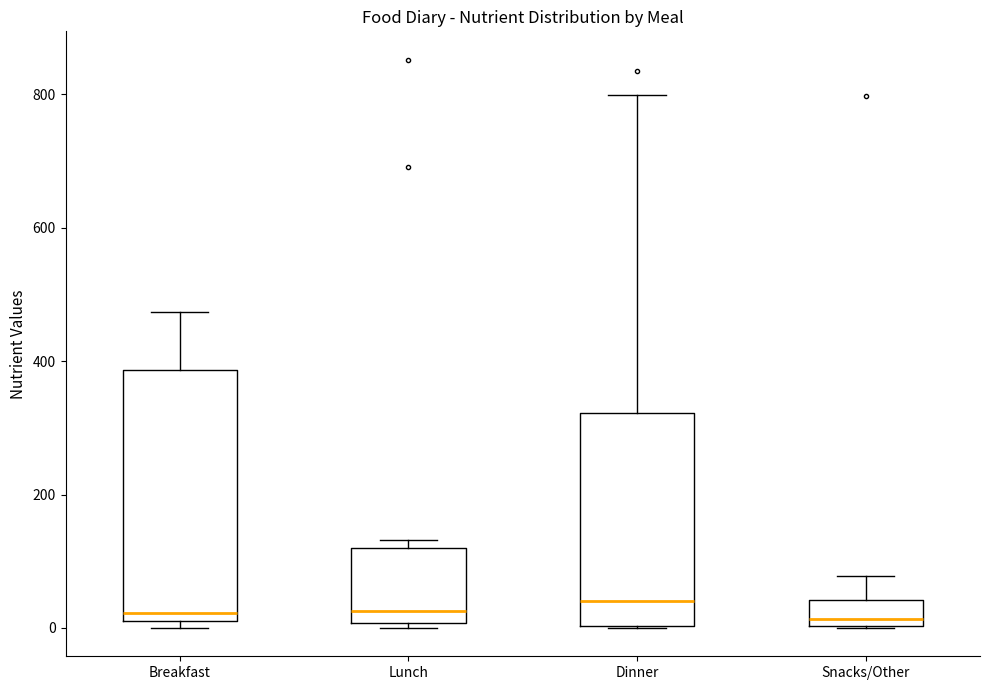

Which box is the tallest, from its lower edge to its upper edge?

Breakfast